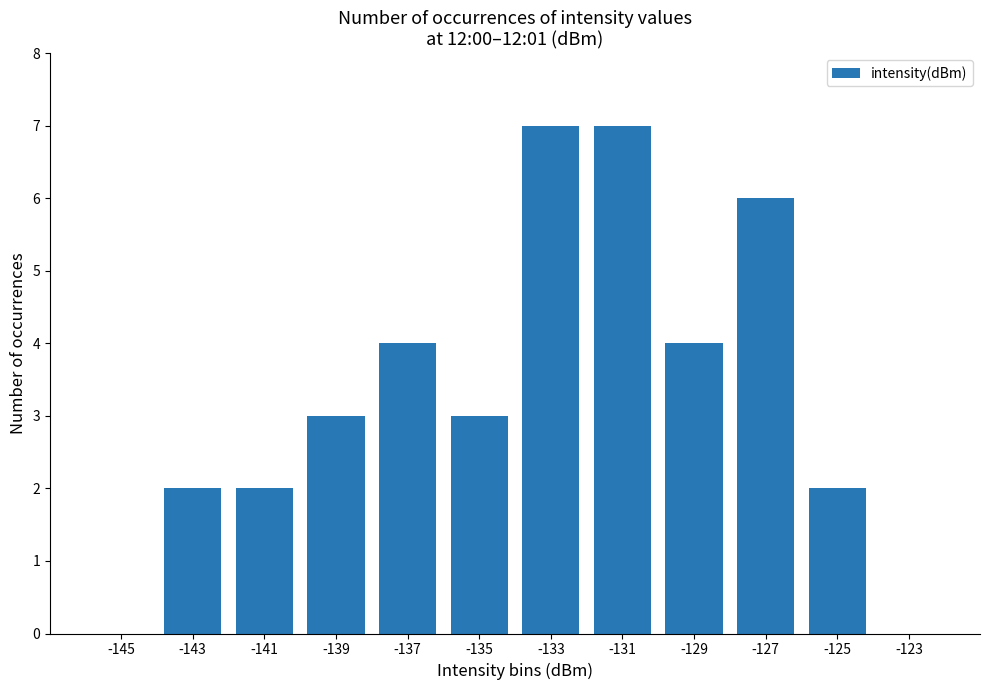

Are the bars horizontal?

No